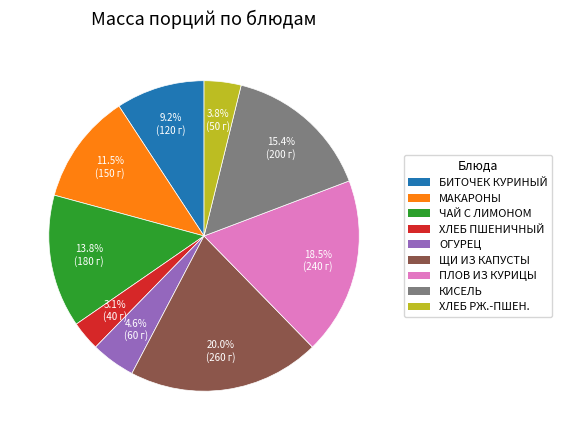

Does any single category account for the majority?

No